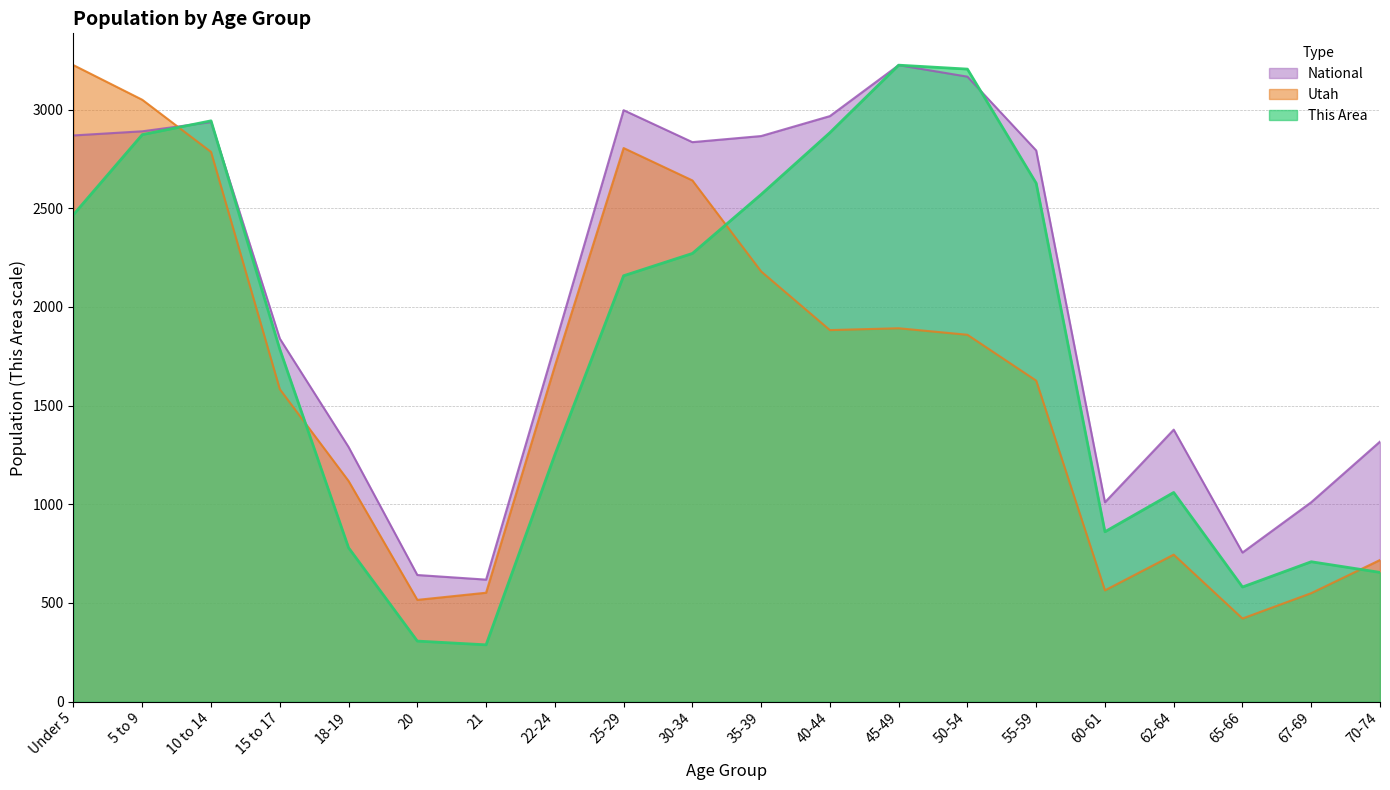

True or false: Utah and National intersect in this chart.

True